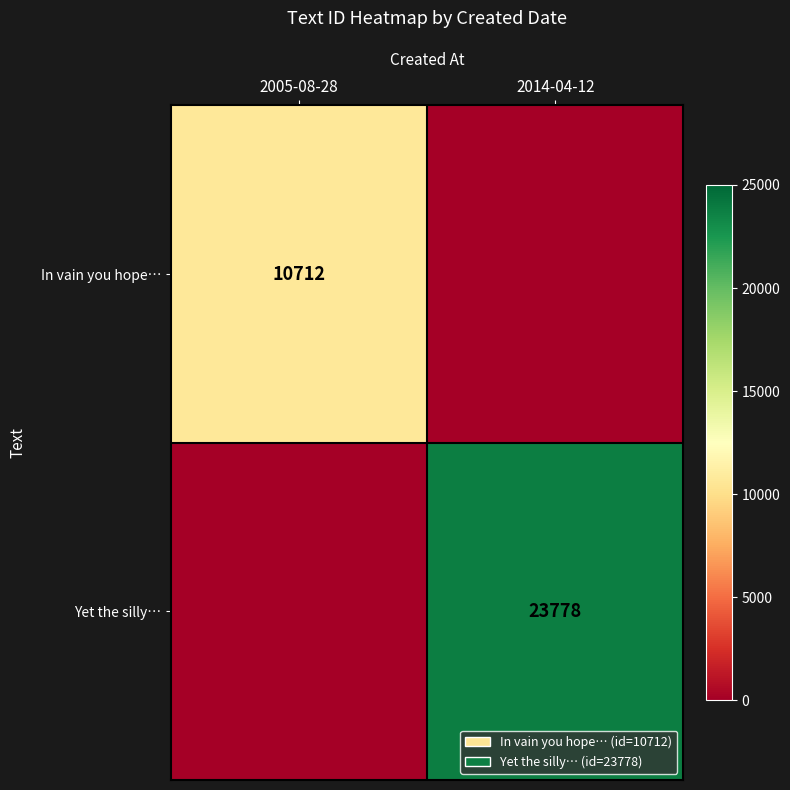

True or false: Yet the silly… has a value of 14516 at 2014-04-12.

False